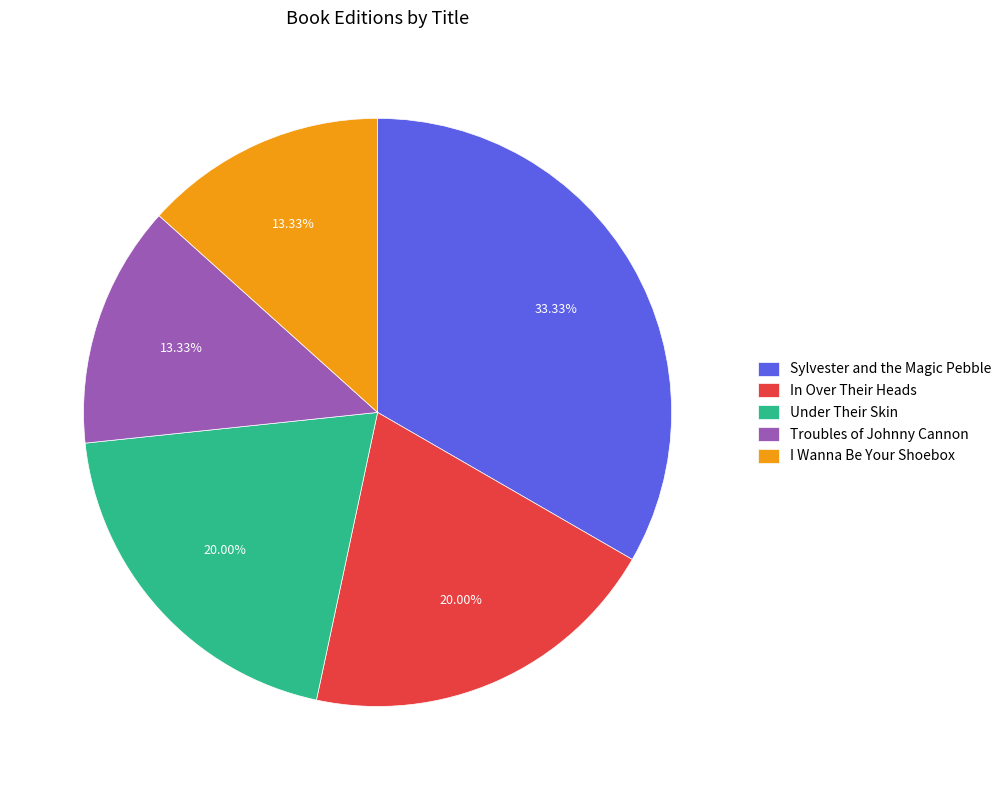

Which has a higher value, Troubles of Johnny Cannon or In Over Their Heads?

In Over Their Heads